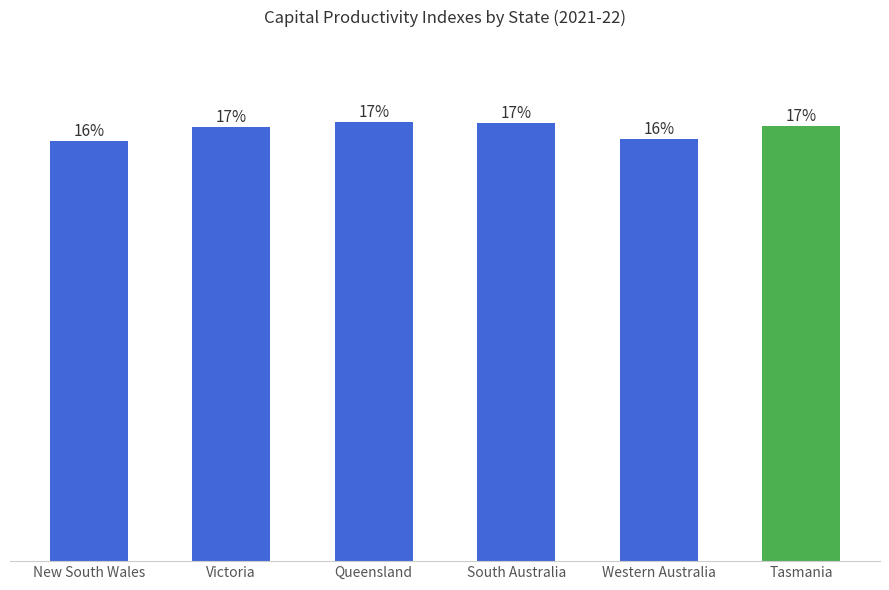

Does the chart contain any negative values?

No